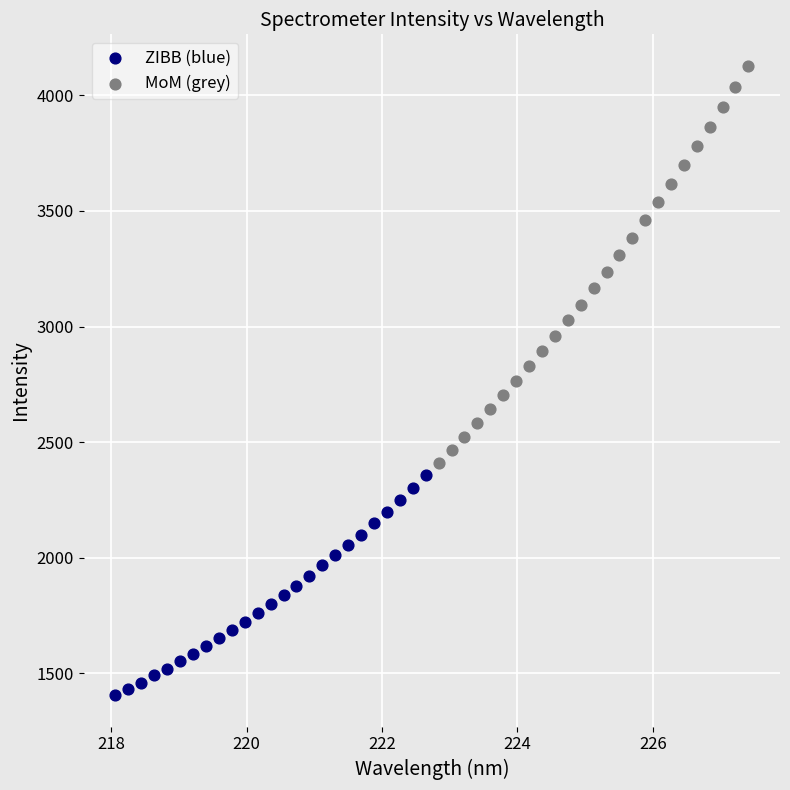

Which series reaches the minimum Y coordinate?

ZIBB (blue)